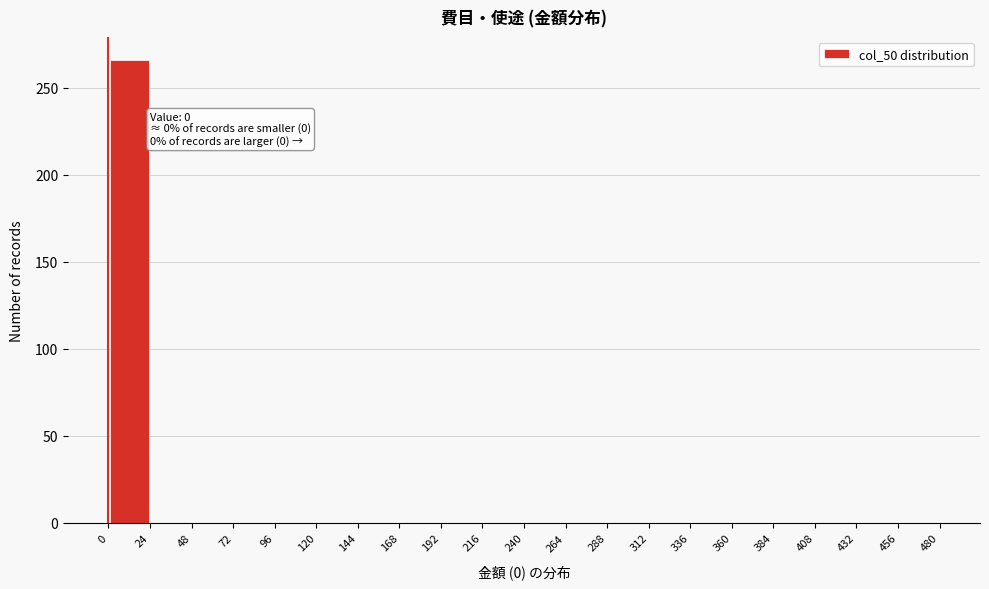

Which range on the x-axis has the tallest bar?

0 to 24